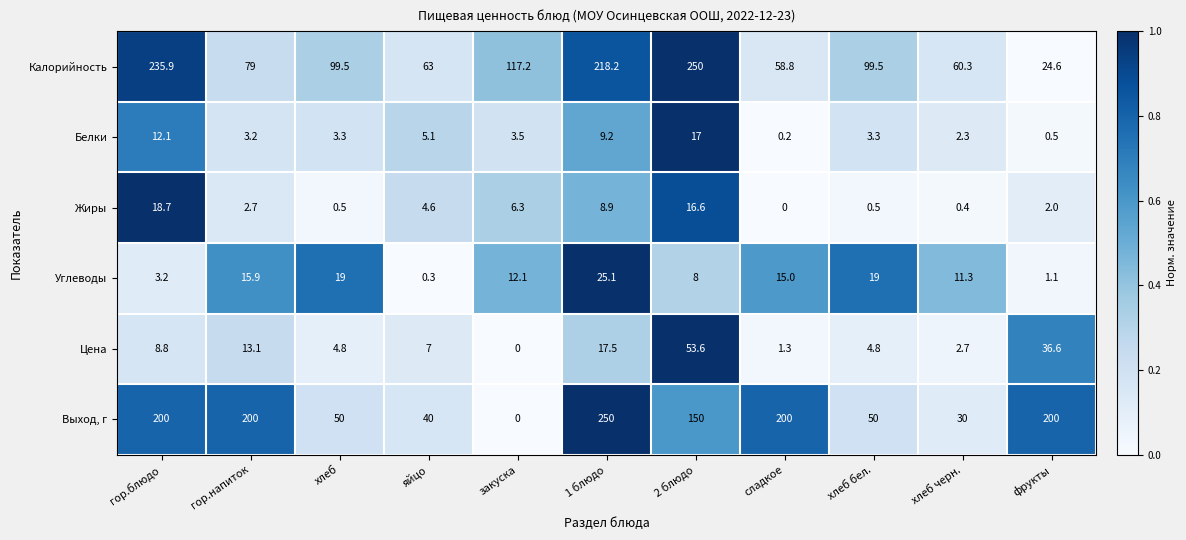

Which series has the largest range (max minus min)?

Выход, г